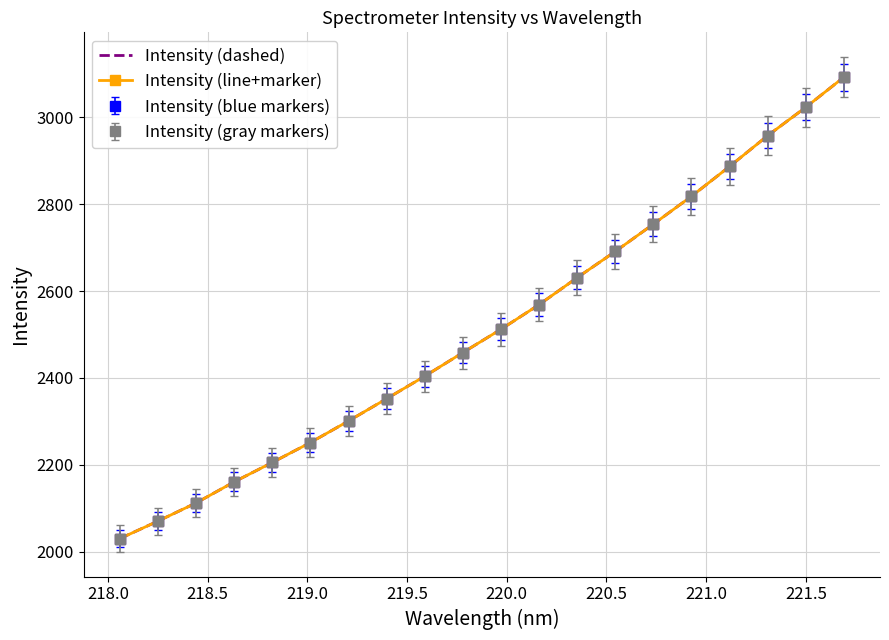

Which series has the largest total across all categories?

Intensity (dashed)